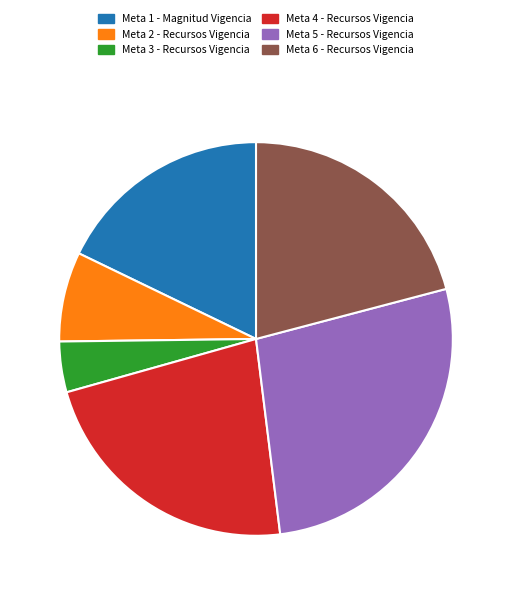

Is there a majority slice in this chart?

No